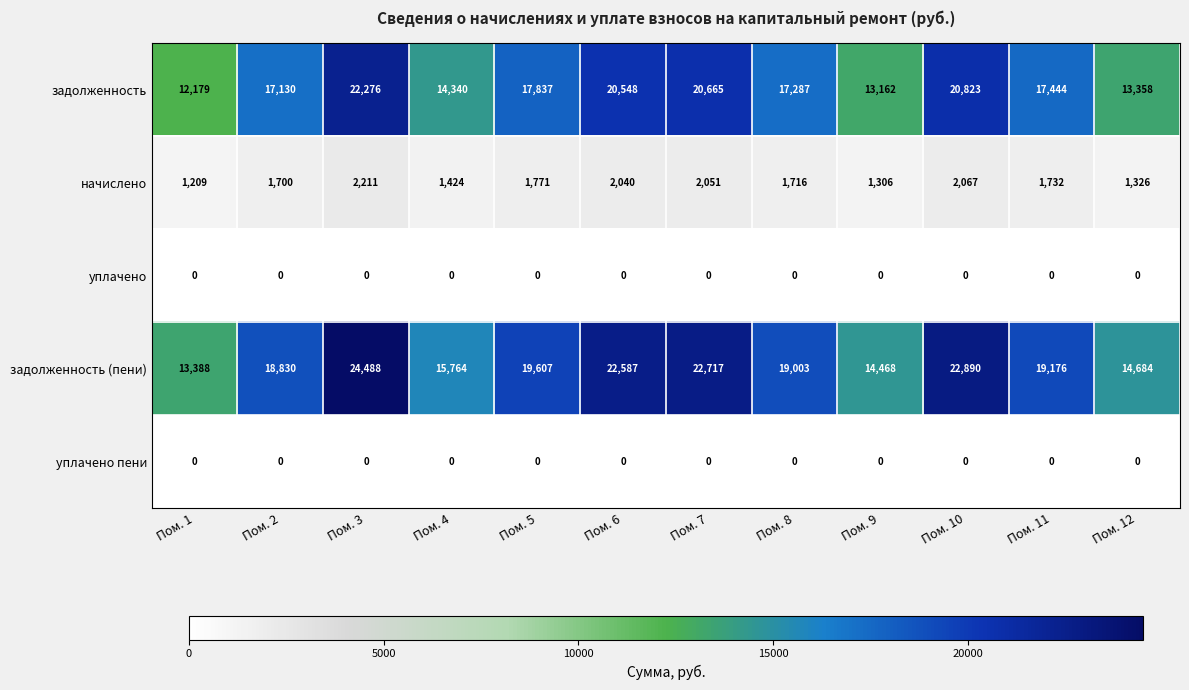

What is the spread (max minus min) of values at Пом. 4?

15764